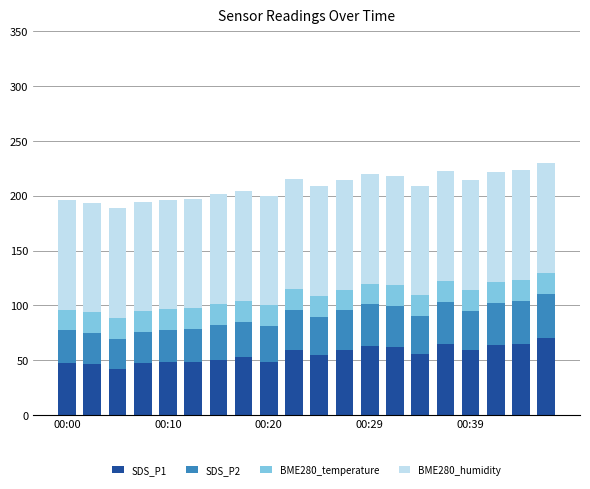

What is the average value of the SDS_P1 series?

55.3